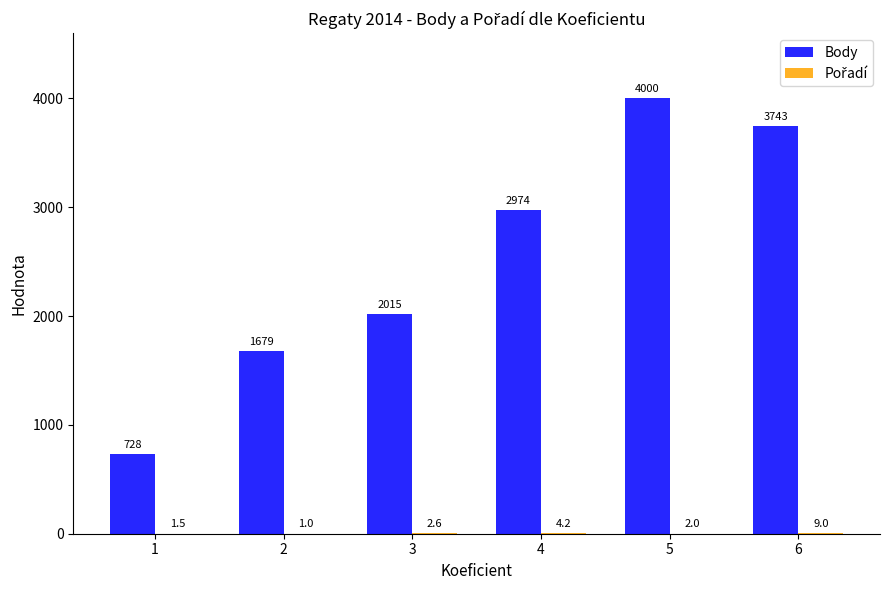

The value of Body at 1 is 1271.7. True or false?

False